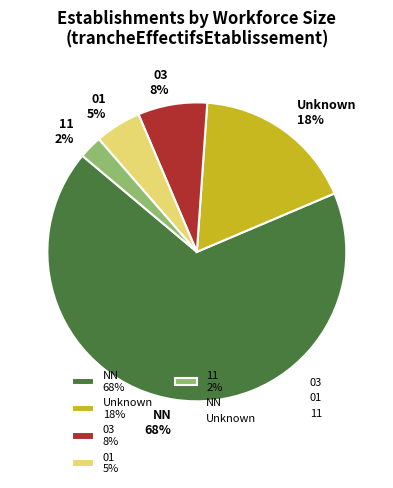

Is NN 68% the majority of the pie?

Yes